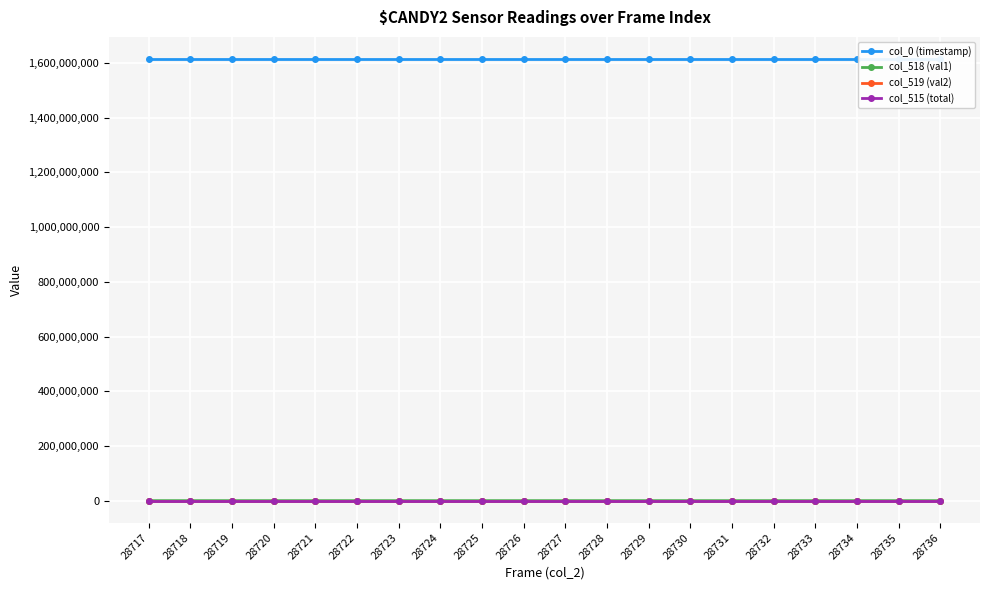

What is the difference between the maximum and minimum values in the col_519 (val2) series?

156